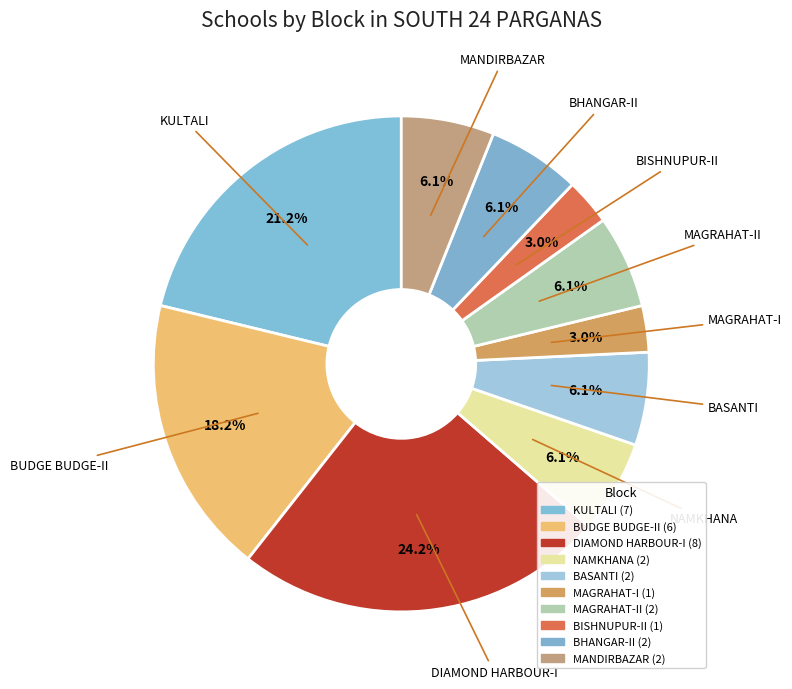

Count the number of slices in the pie.

10